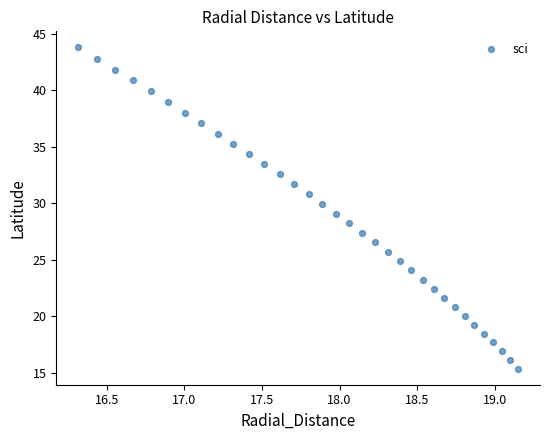

What is the range of X values (max minus min)?

2.8